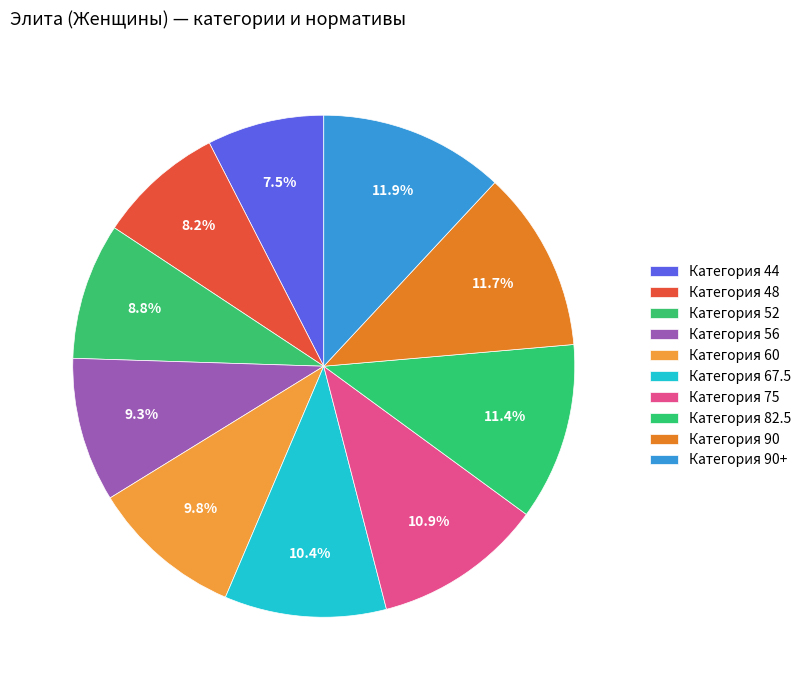

Which slice is the largest?

90+